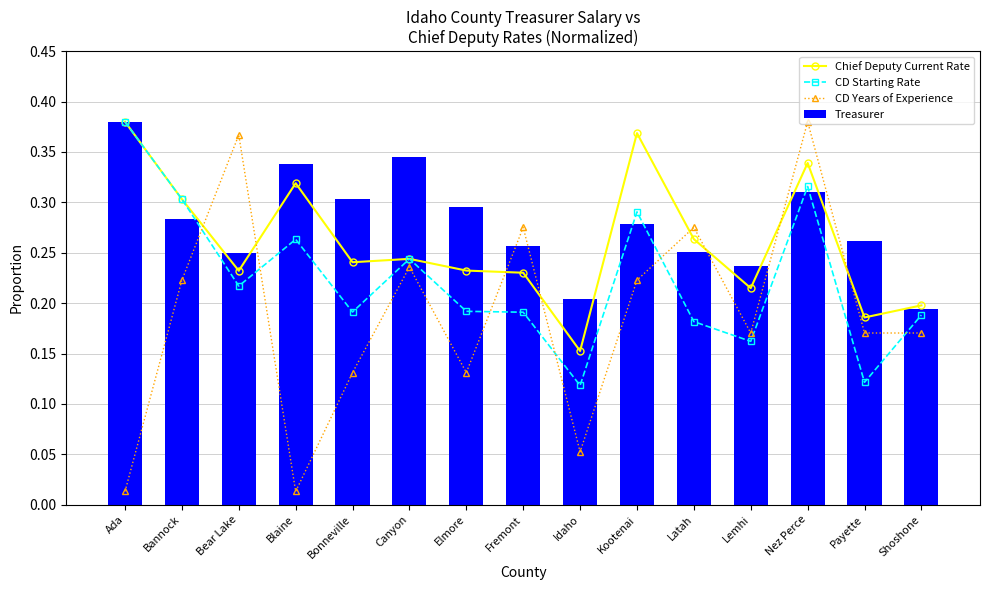

Rank the categories by CD Starting Rate value from highest to lowest.

Ada, Nez Perce, Bannock, Kootenai, Blaine, Canyon, Bear Lake, Elmore, Bonneville, Fremont, Shoshone, Latah, Lemhi, Payette, Idaho